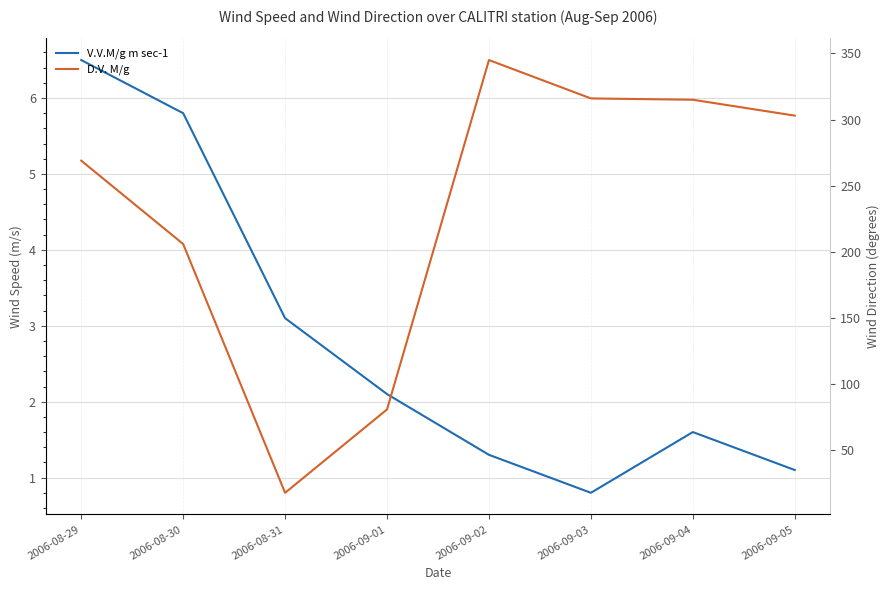

What position from the left is 2006-09-05?

8